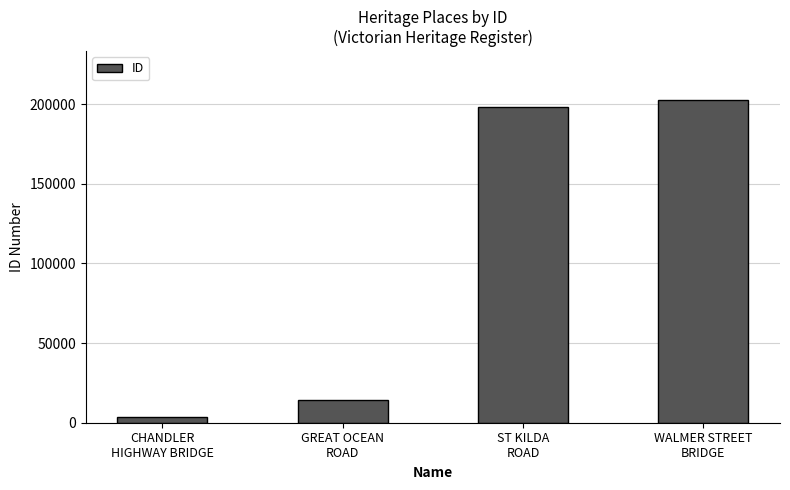

List the labels in order of value, largest first.

WALMER STREET
BRIDGE, ST KILDA
ROAD, GREAT OCEAN
ROAD, CHANDLER
HIGHWAY BRIDGE